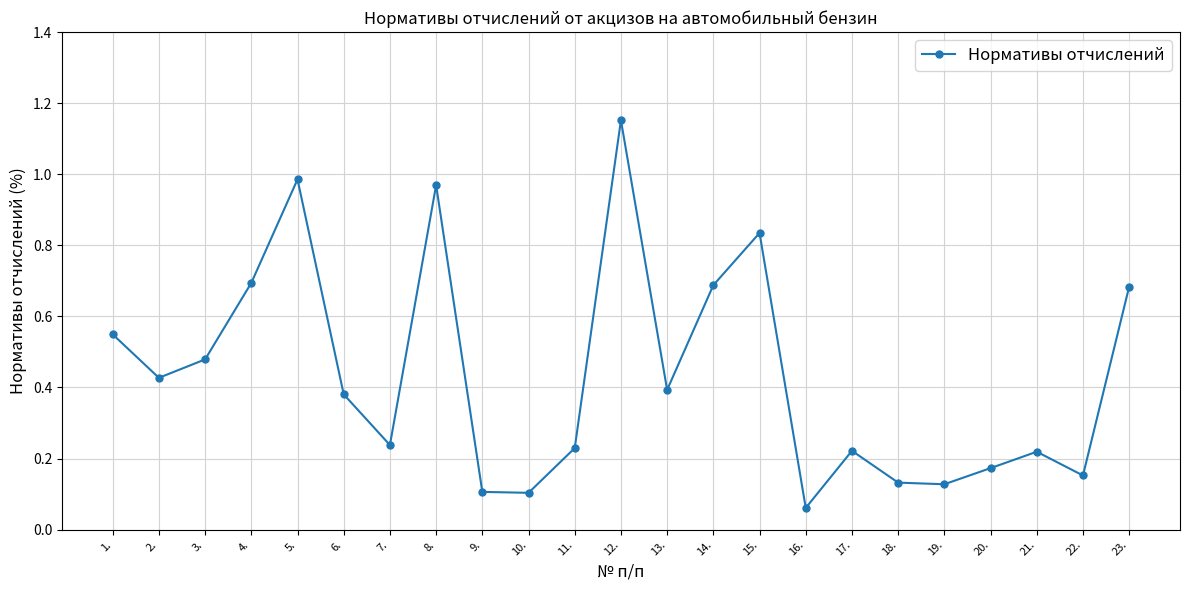

Does the chart display data point markers on the line(s)?

Yes